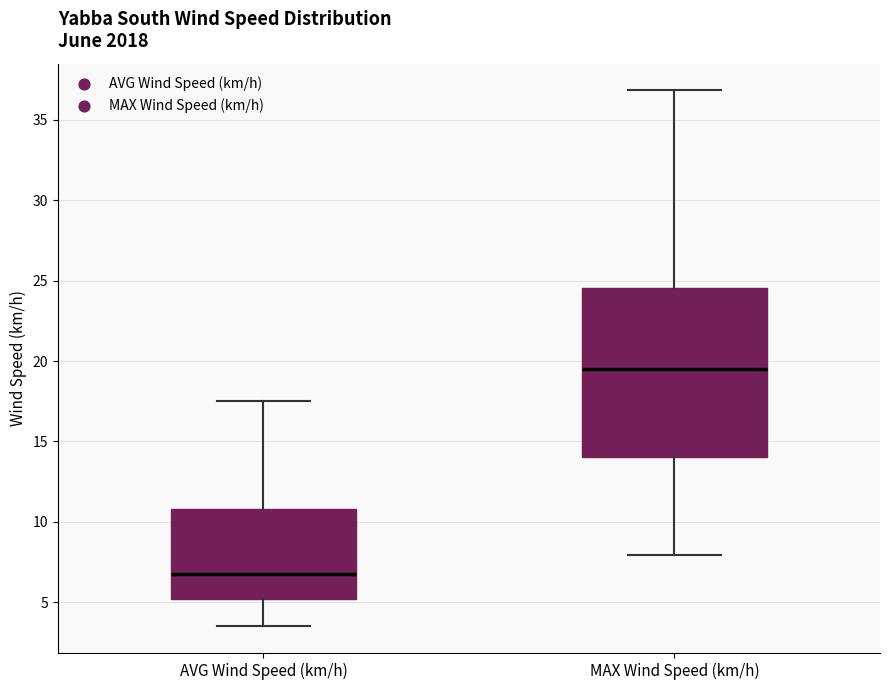

Where does the lower whisker of the box for MAX Wind Speed (km/h) end on the y-axis? The values are not printed on the chart, so give them approximately, as read against the axis.

8.0